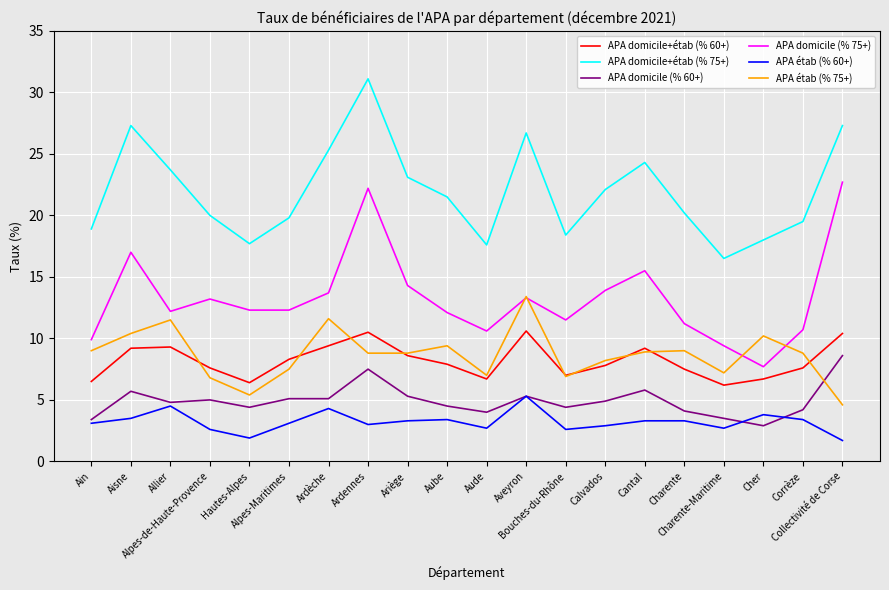

What is the difference between the highest and lowest values at Aisne?

23.8